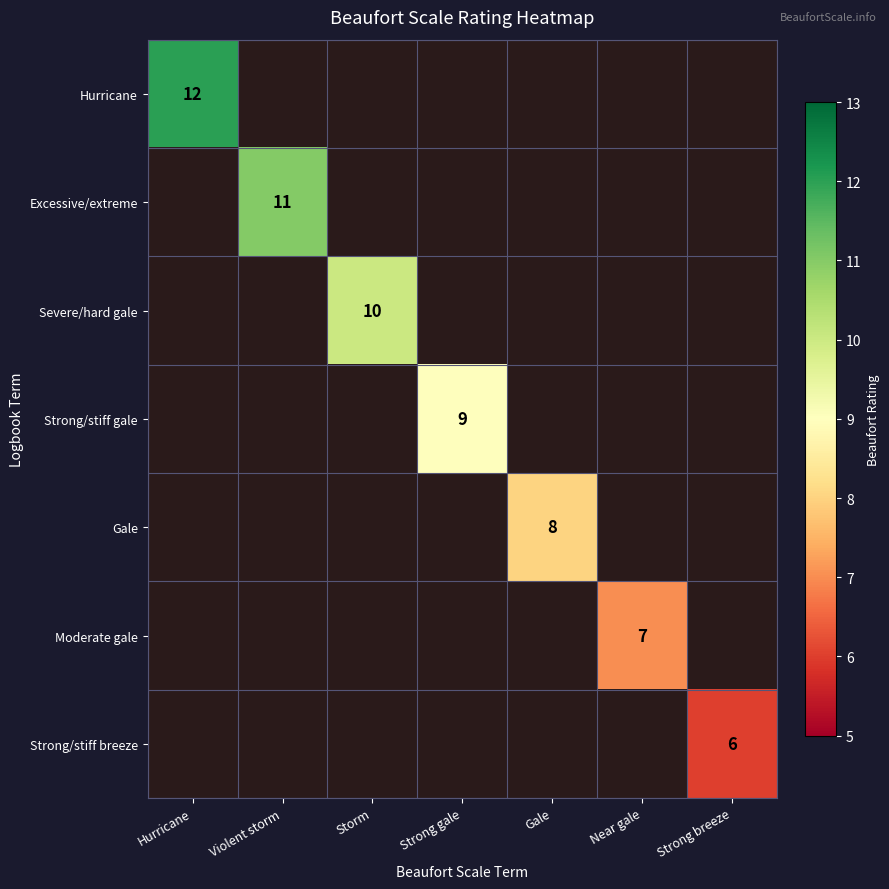

Is it true that Gale equals 14 at Gale?

False